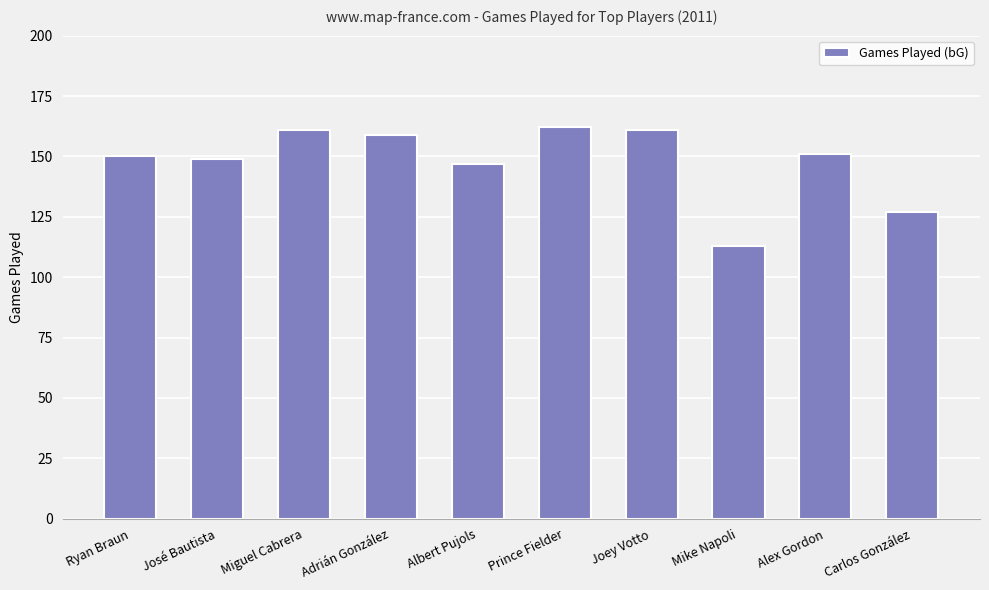

How many bars are there in total?

10